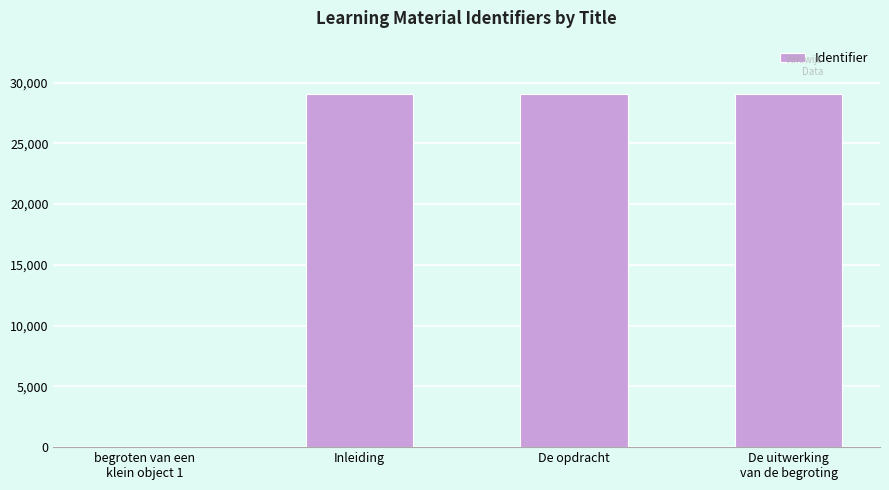

The value at De opdracht is 29080. True or false?

True